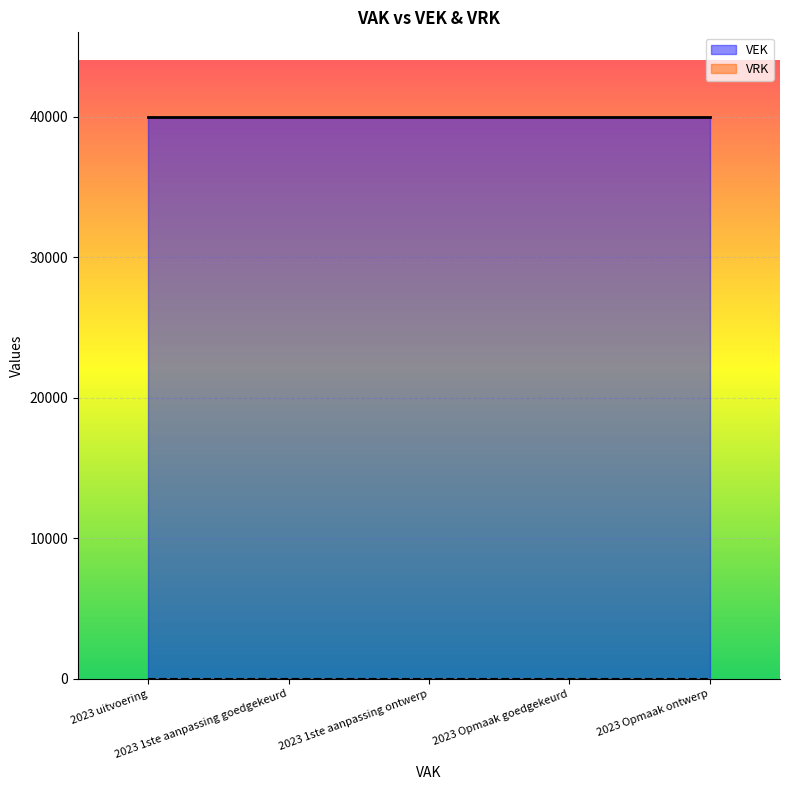

What are all the series names shown in the legend?

VEK, VRK